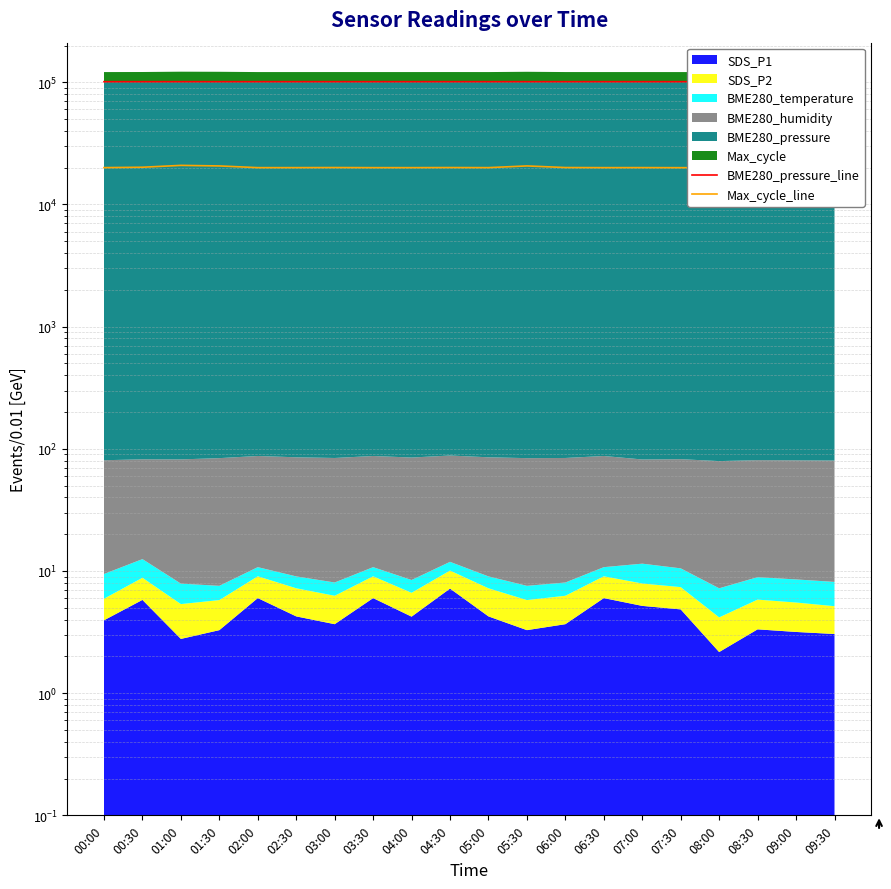

At which label does BME280_pressure_line reach its peak?

02:30